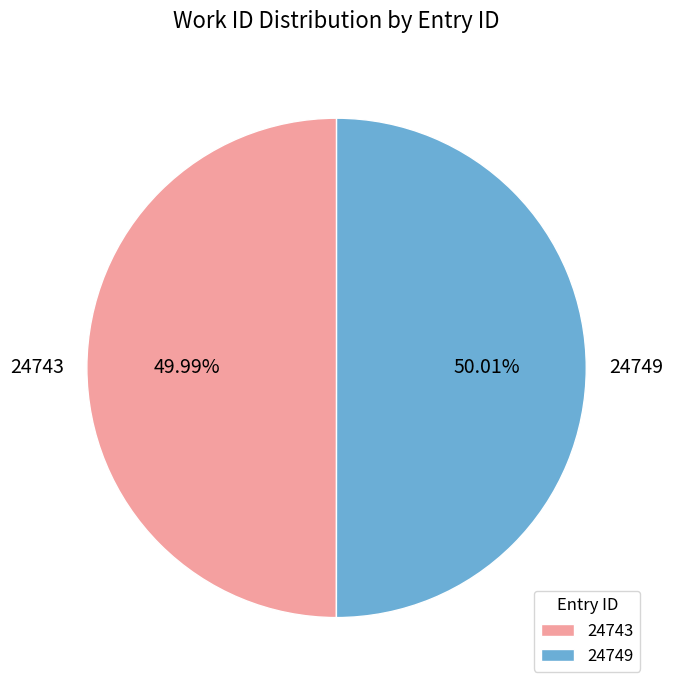

Approximately how many times larger is the value at 24743 compared to 24749?

1.0